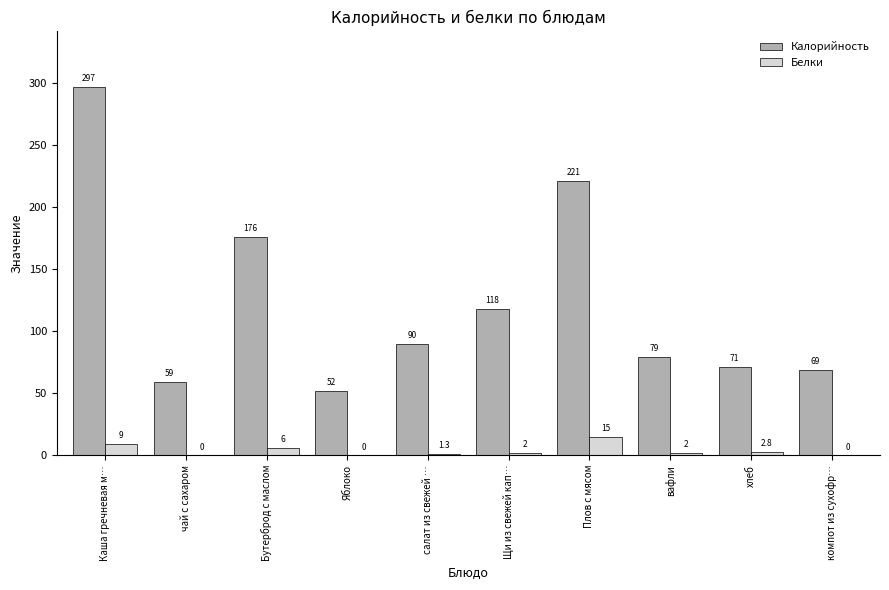

Is it true that Белки equals 0.0 at чай с сахаром?

True